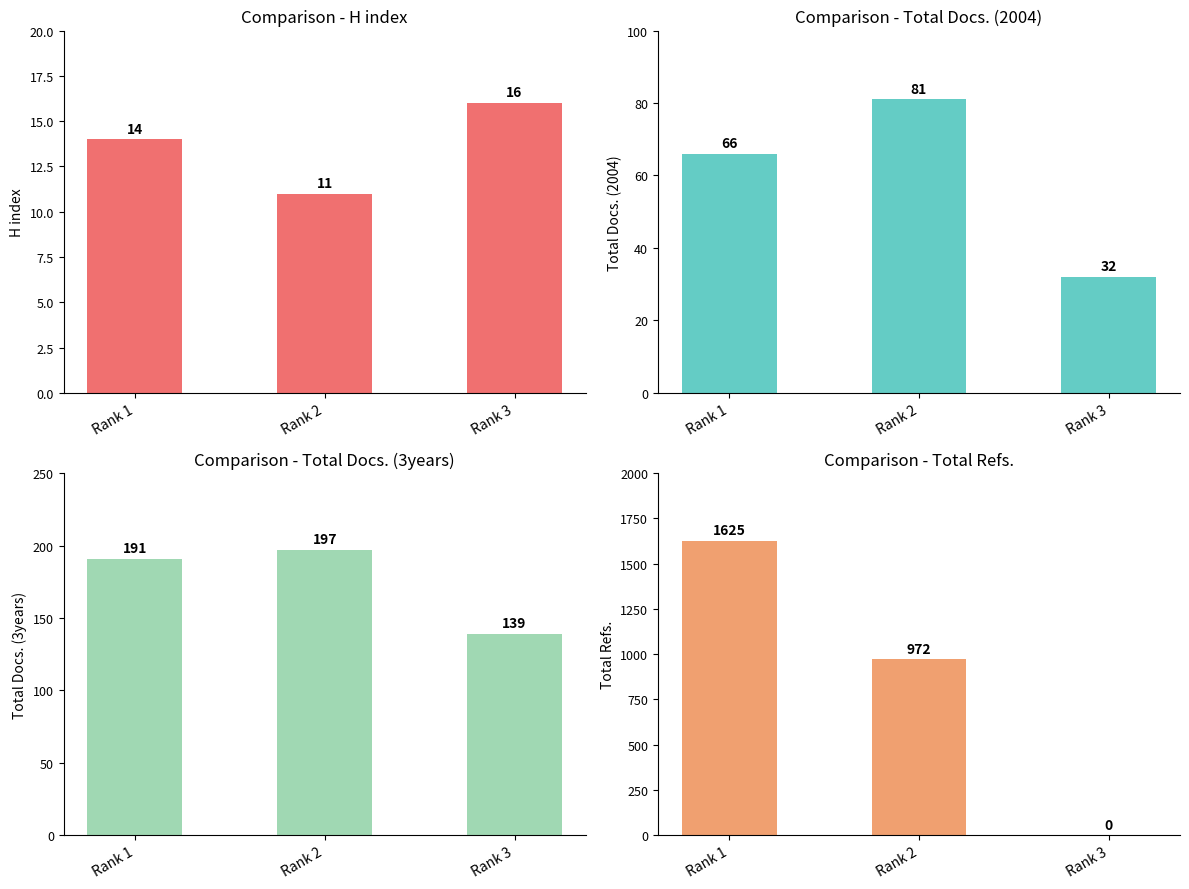

Reading left to right, list all the values displayed in this chart.

H index: 14	11	16
Total Docs. (2004): 66	81	32
Total Docs. (3years): 191	197	139
Total Refs.: 1625	972	0